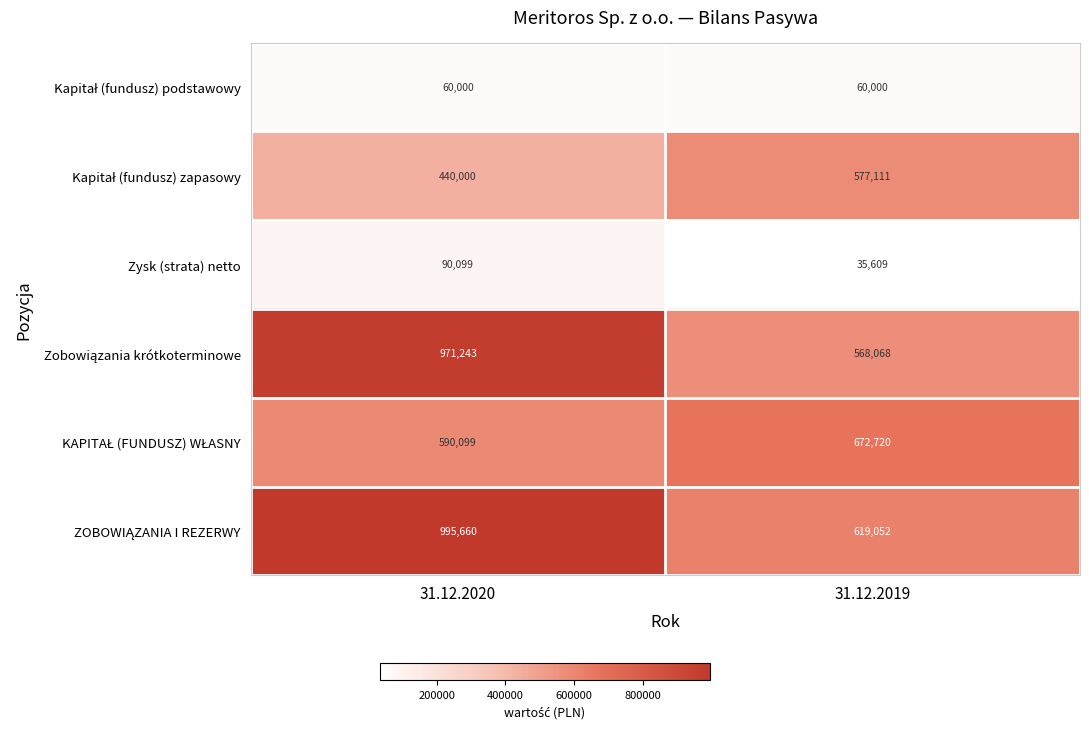

The Zysk (strata) netto series shows 90099 at 31.12.2020. True or false?

True